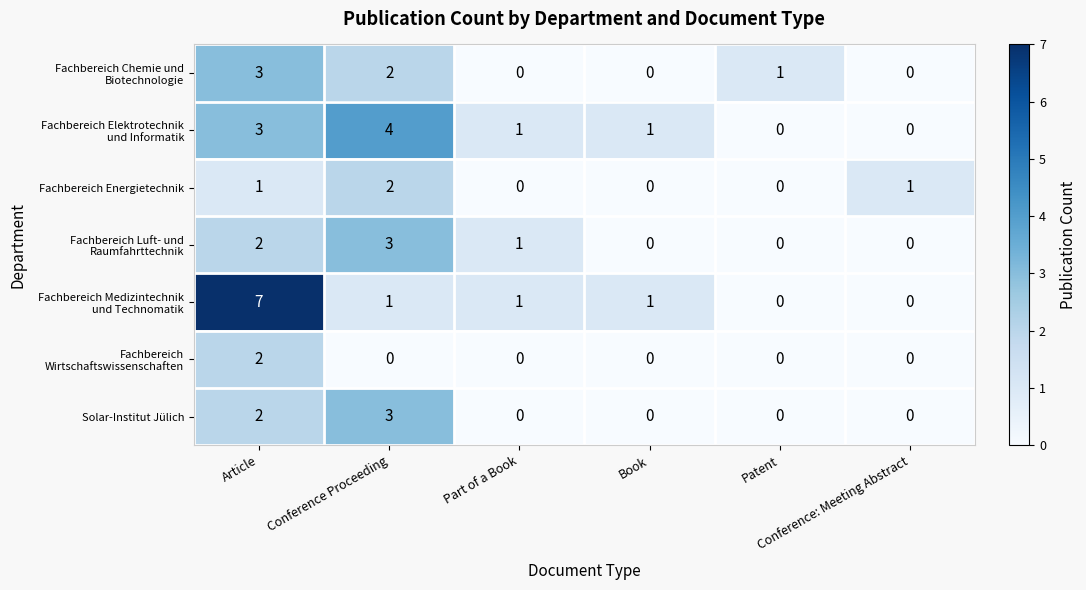

What is the greatest value displayed?

7